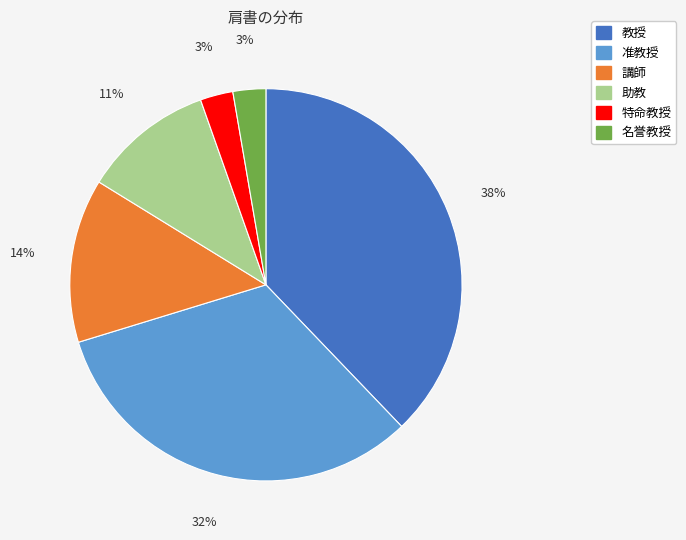

To the nearest percent, what is the difference between the largest and smallest slice percentages?

35%